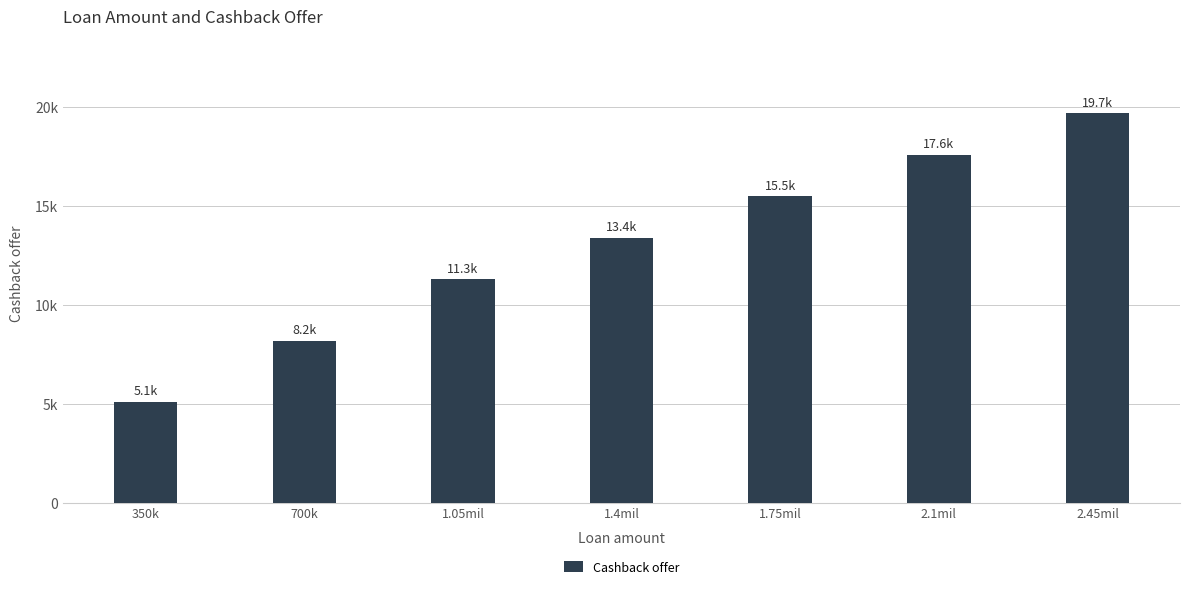

Does the chart contain any negative values?

No